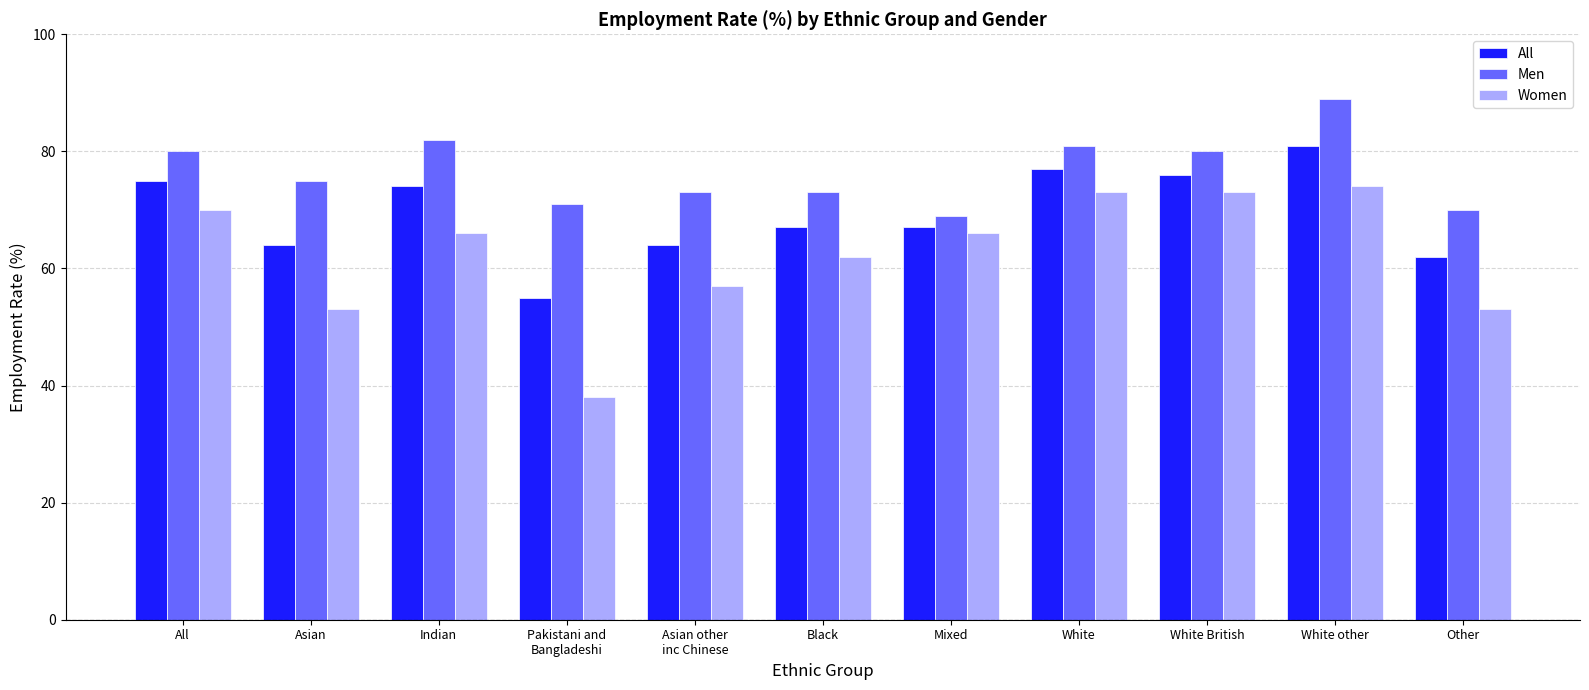

Does the chart contain any negative values?

No